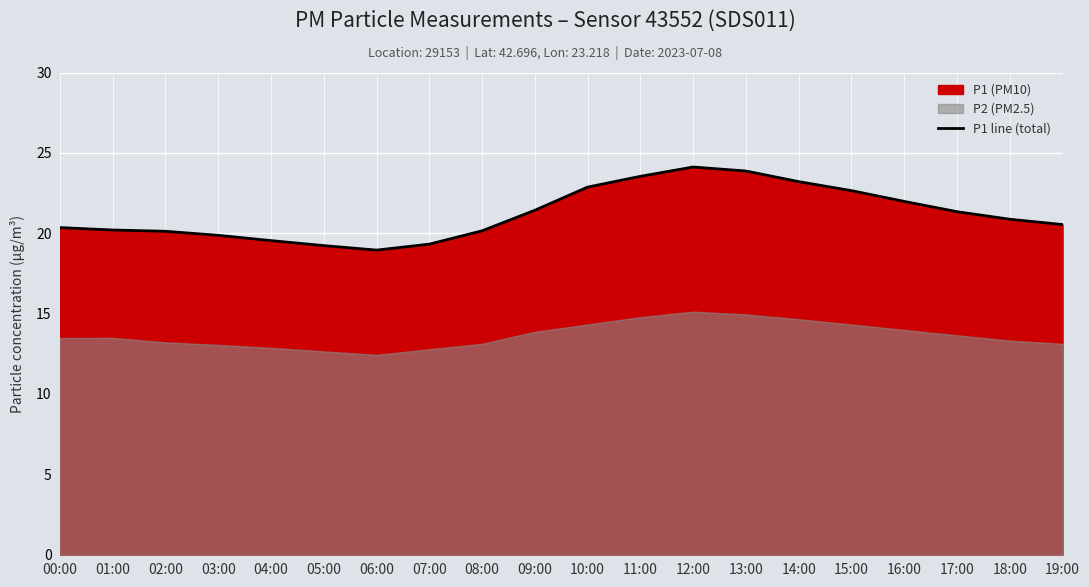

What is the sum of the values at 04:00 and 08:00?

39.7